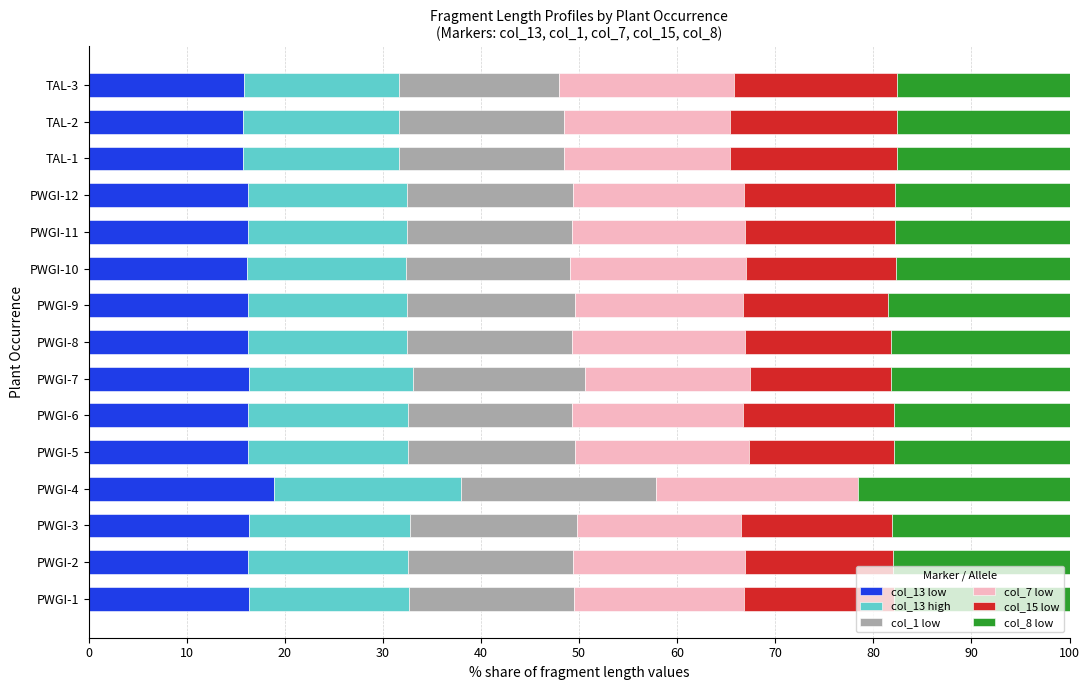

What is the maximum value for col_13 low?

18.9